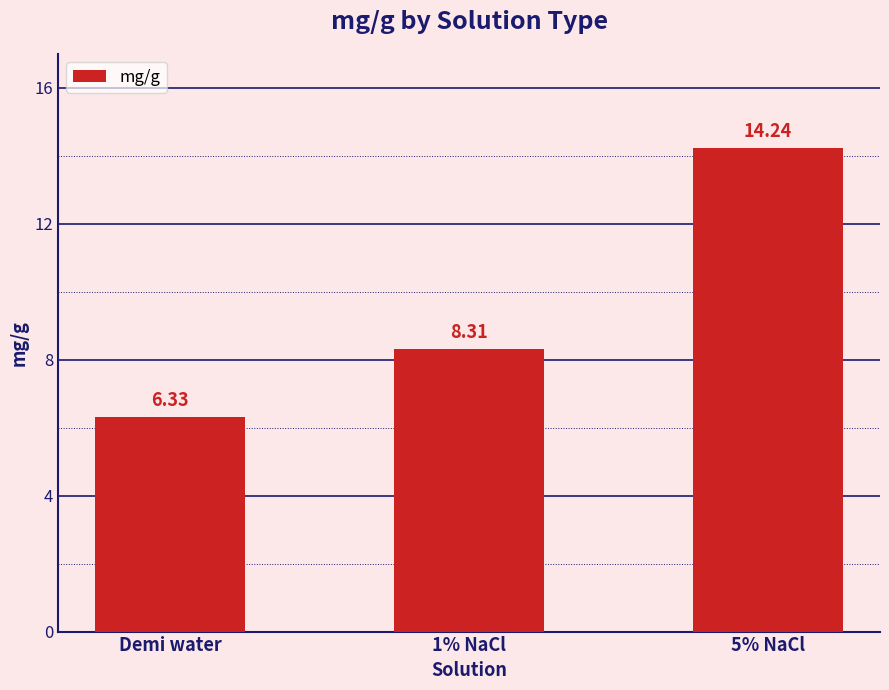

Reading left to right, what are all the values shown in this chart?

Demi water=6.3	1% NaCl=8.3	5% NaCl=14.2